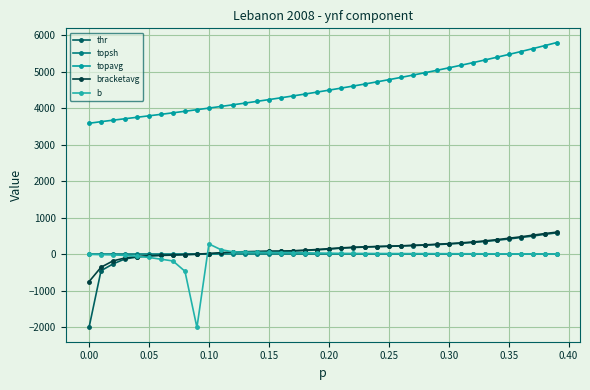

How many series are shown in this chart?

5